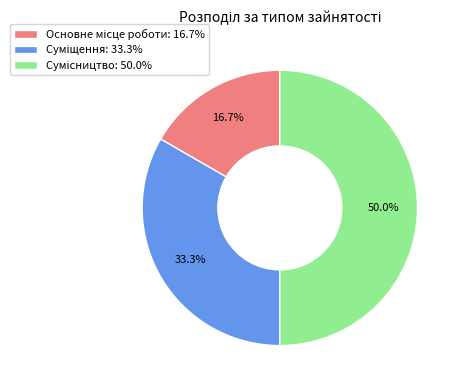

To the nearest percent, what is the difference between the largest and smallest slice percentages?

33%